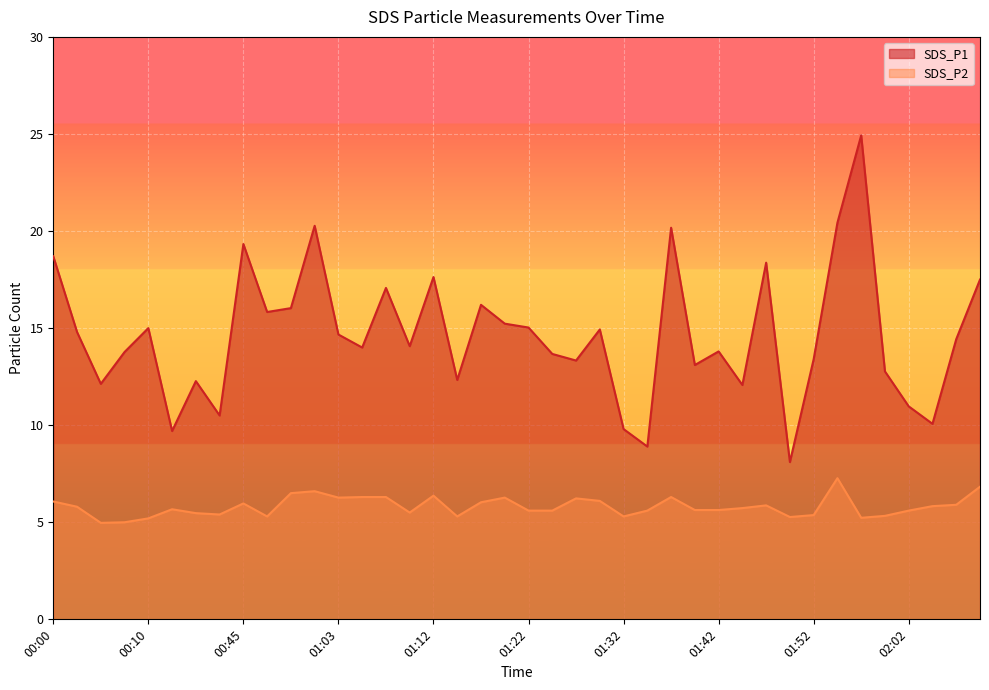

Which category has the highest value in the SDS_P1 series?

01:57